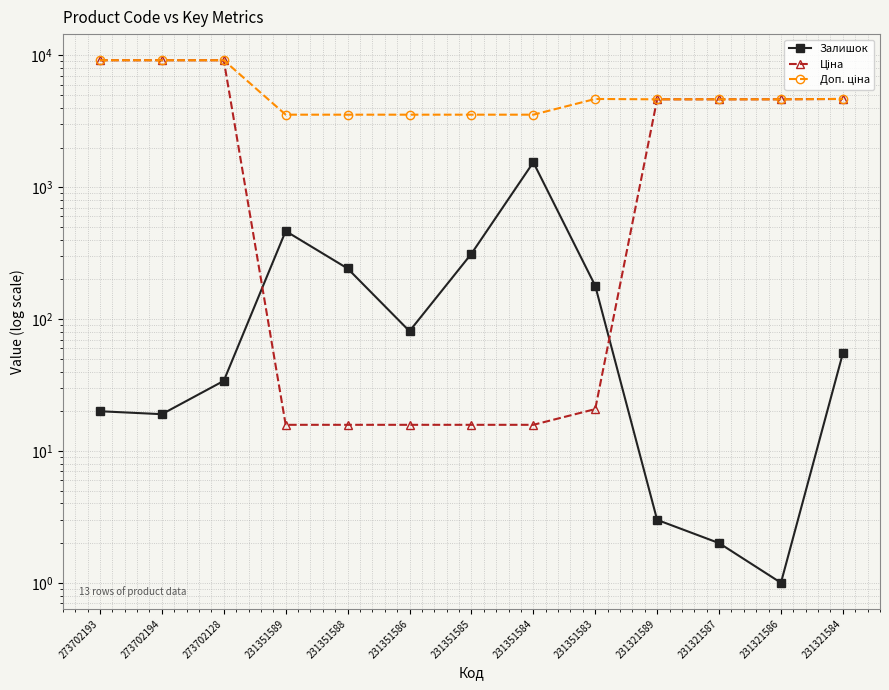

What is the label of the 9th point from the left?

231351583